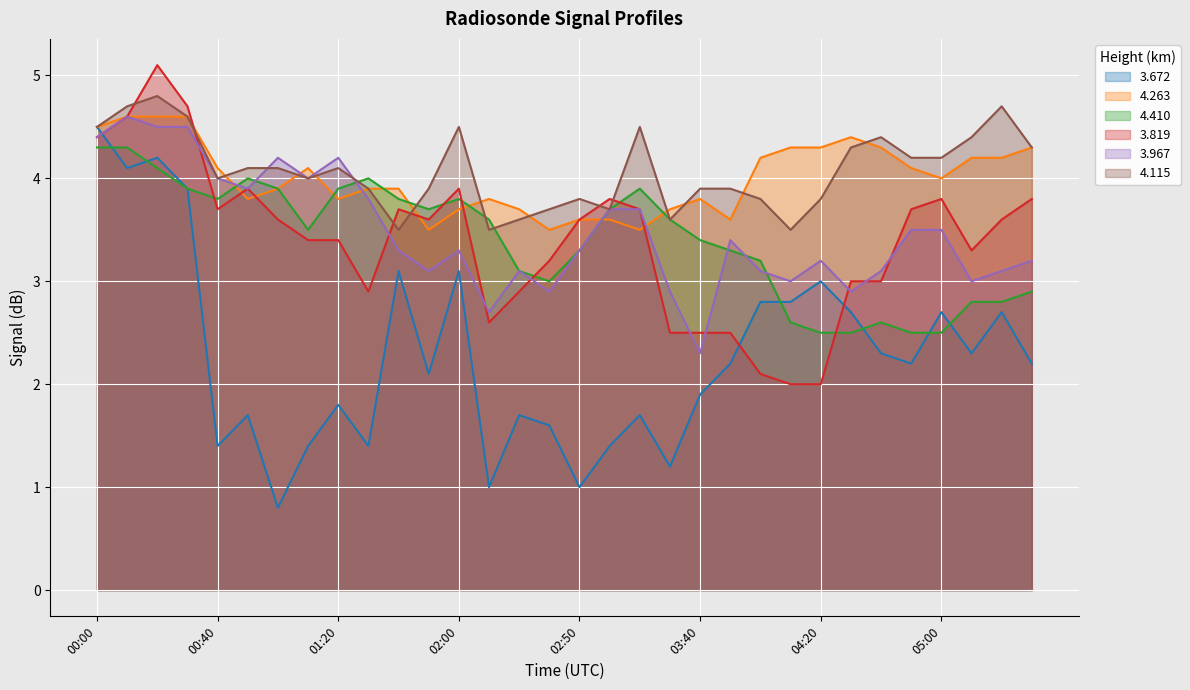

The 3.967 series shows 3.0 at 04:10. True or false?

True